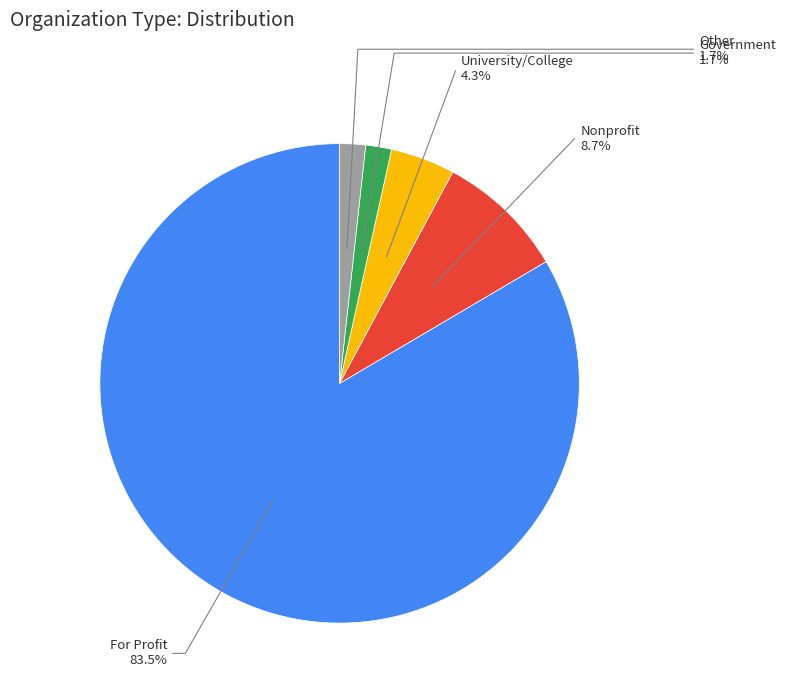

Combined, do Nonprofit and University/College account for over 50%?

No